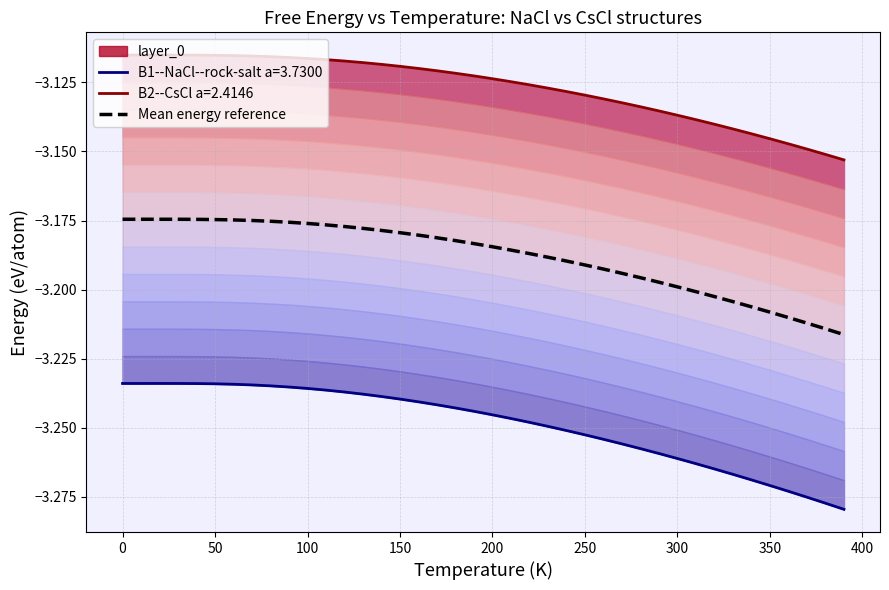

Is it true that the value at 0 is -3.2?

True